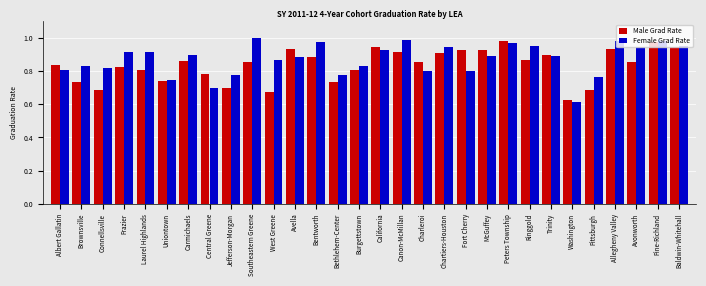

The value of Male Grad Rate at Charleroi is 0.4. True or false?

False